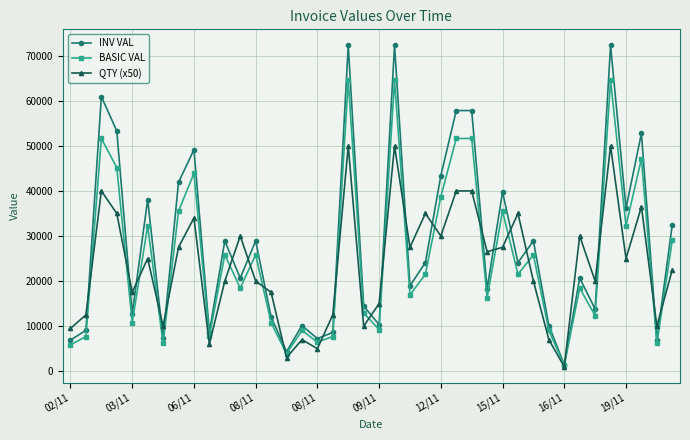

What is the maximum value for INV VAL?

72296.0